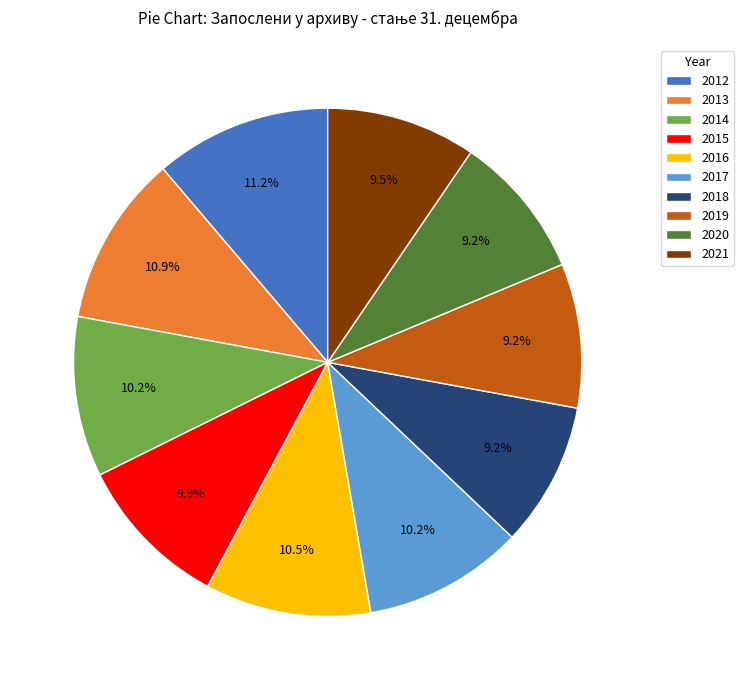

What portion of the pie excludes 2013?

89.1%